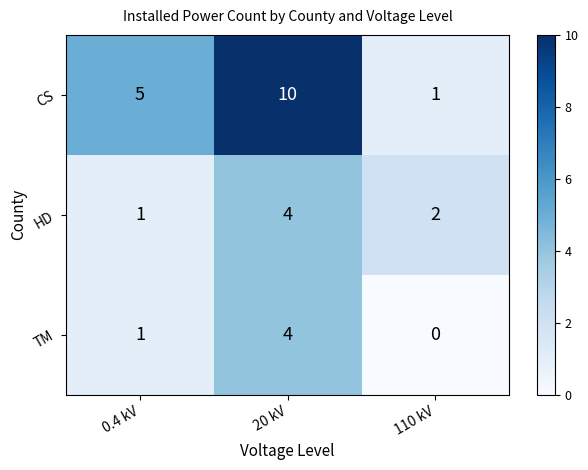

Reading right to left, extract all data points from this chart.

CS: 1	10	5
HD: 2	4	1
TM: 0	4	1